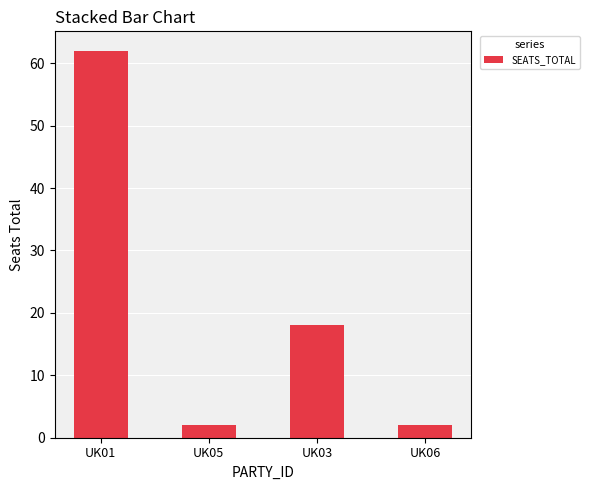

What is the maximum value shown in the chart?

62